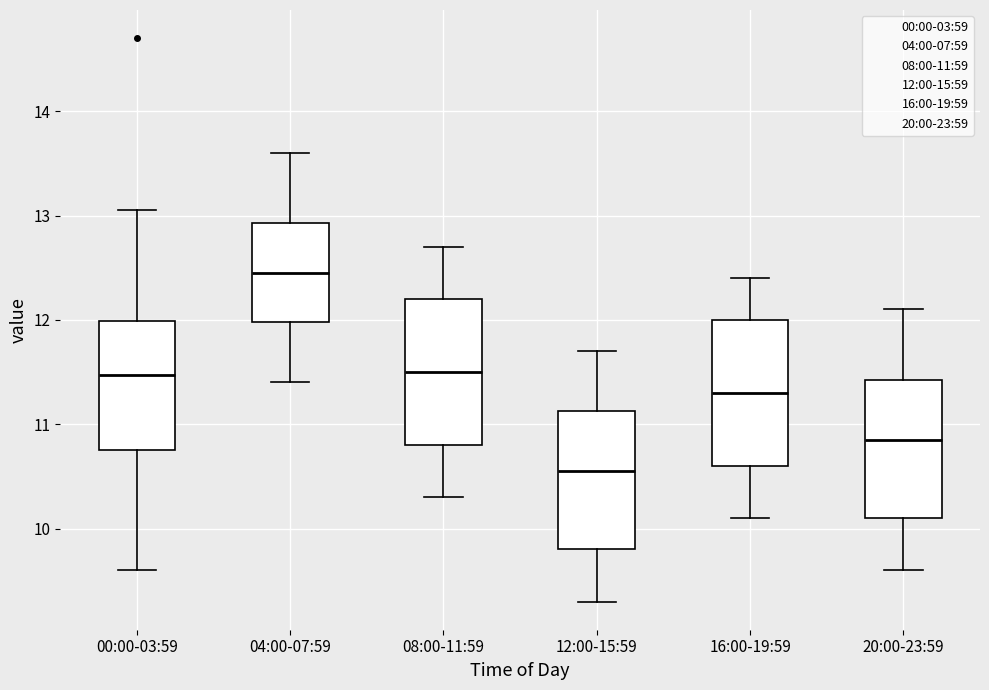

Reading left to right, transcribe this box plot: for each box, give where its median line is, the range the box spans, and where its two whiskers end, as read against the y-axis. The values are not printed on the chart, so give them approximately, as read against the axis.

00:00-03:59: median 11.5, box 10.8 to 12.0, whiskers 9.6 to 13.1
04:00-07:59: median 12.5, box 12.0 to 12.9, whiskers 11.4 to 13.6
08:00-11:59: median 11.5, box 10.8 to 12.2, whiskers 10.3 to 12.7
12:00-15:59: median 10.6, box 9.8 to 11.1, whiskers 9.3 to 11.7
16:00-19:59: median 11.3, box 10.6 to 12.0, whiskers 10.1 to 12.4
20:00-23:59: median 10.9, box 10.1 to 11.4, whiskers 9.6 to 12.1